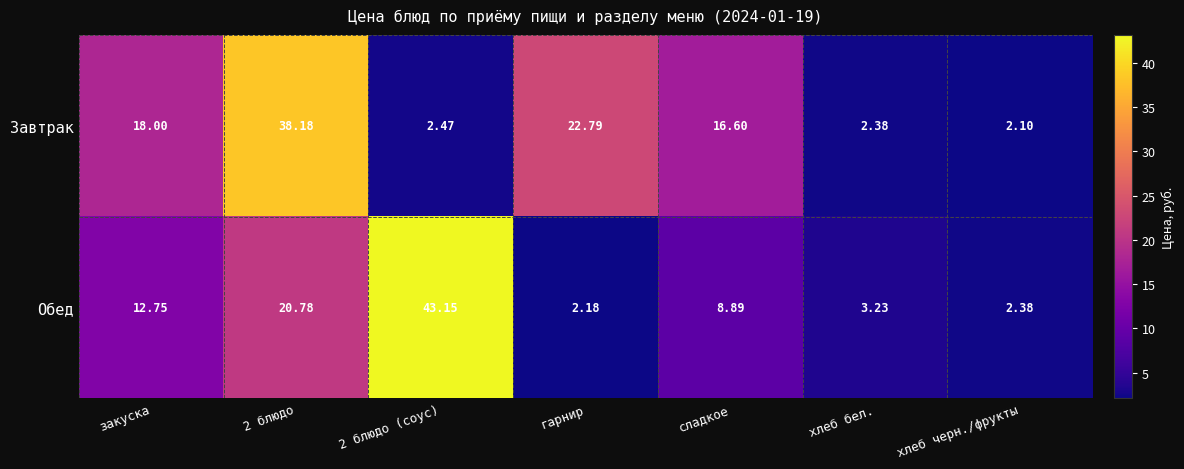

Which series changed the most between гарнир and хлеб черн./фрукты?

Завтрак